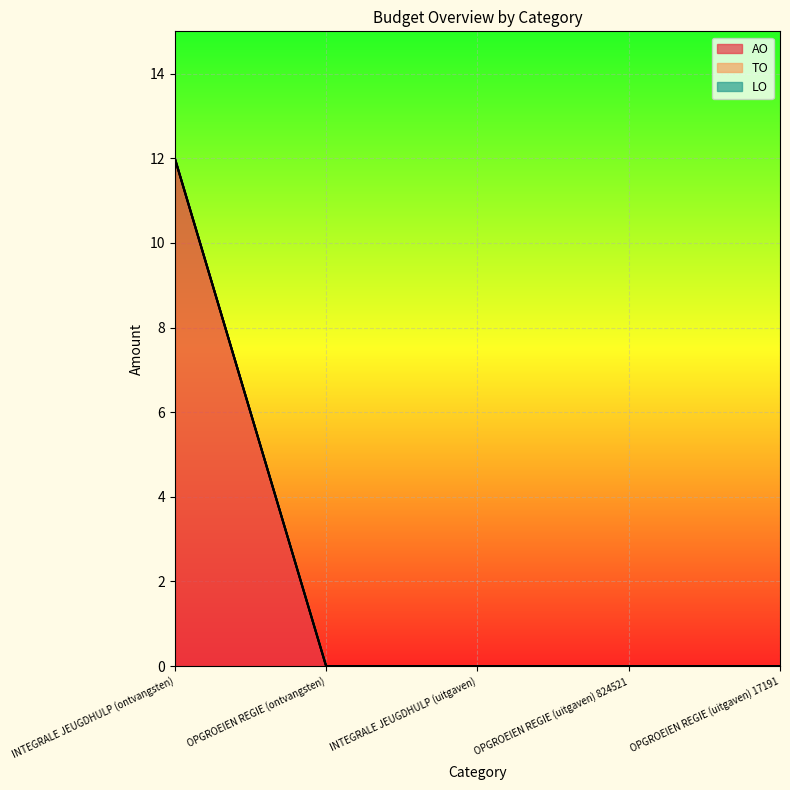

True or false: LO has more than 0 points higher than both neighbors.

False